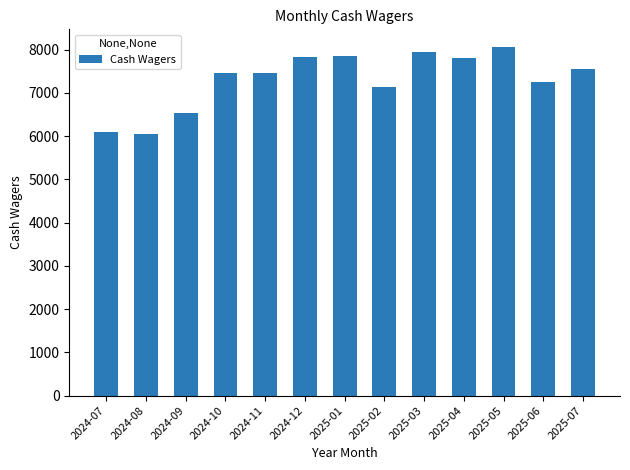

Which category has the highest value across all series?

2025-05